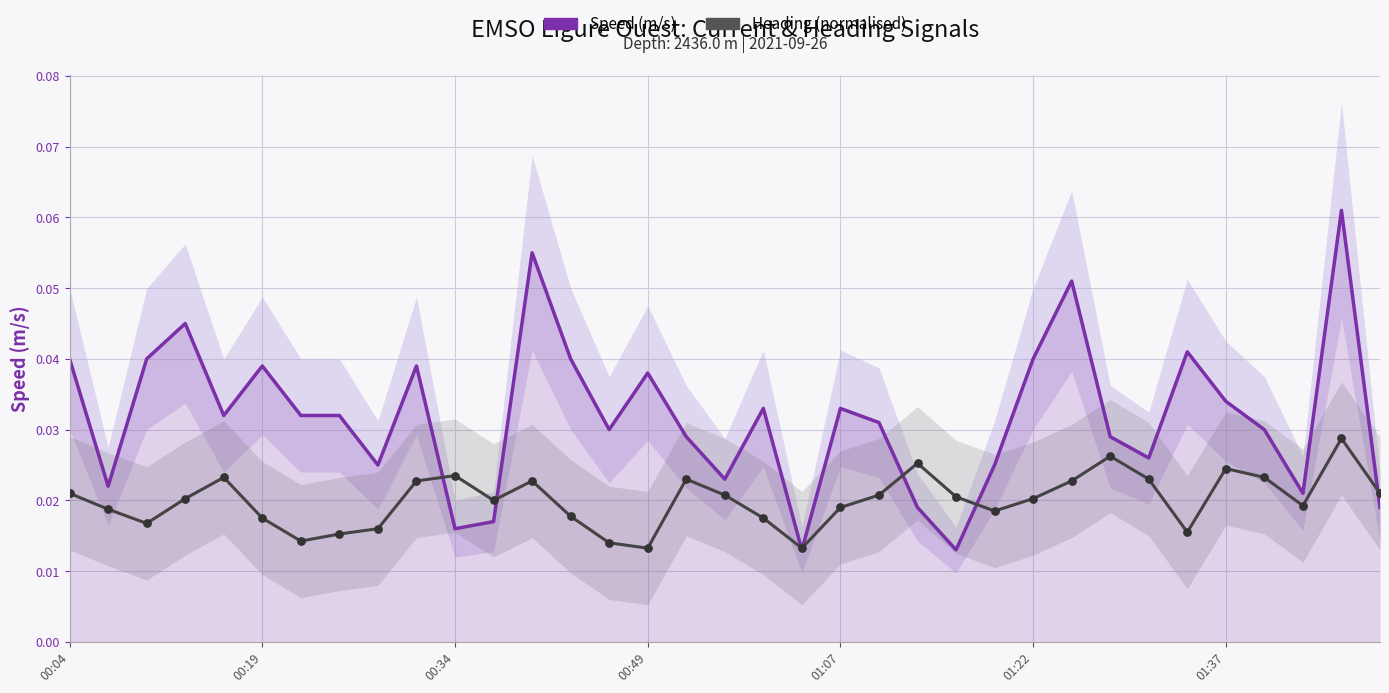

At which category is the sum across all series the highest?

33